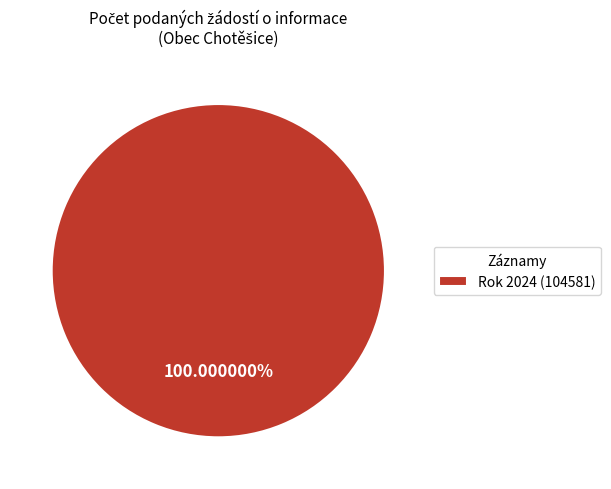

Rank the categories by value from highest to lowest.

Rok 2024 (104581)